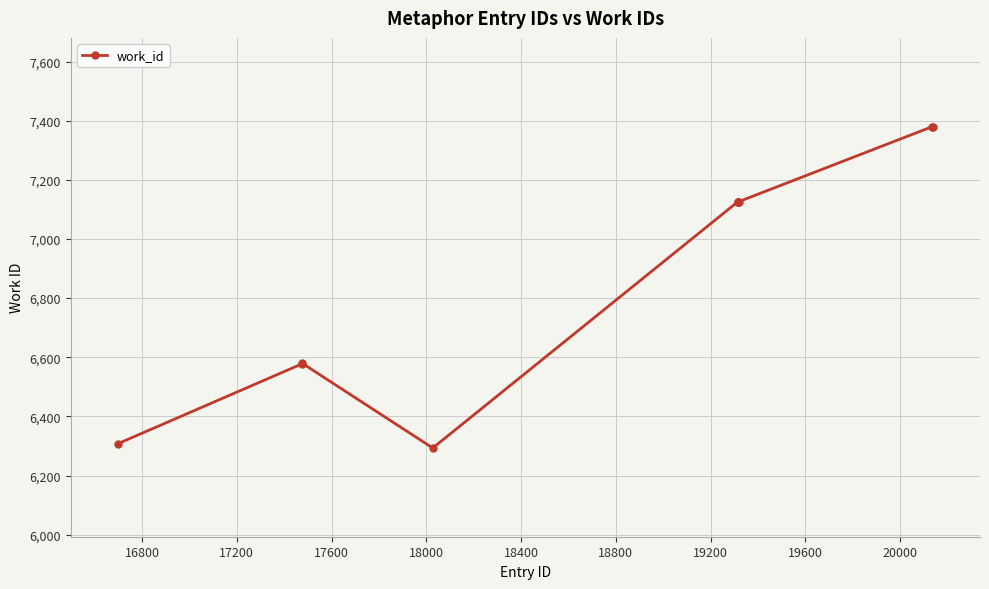

What is the difference between the maximum and minimum values?

1087